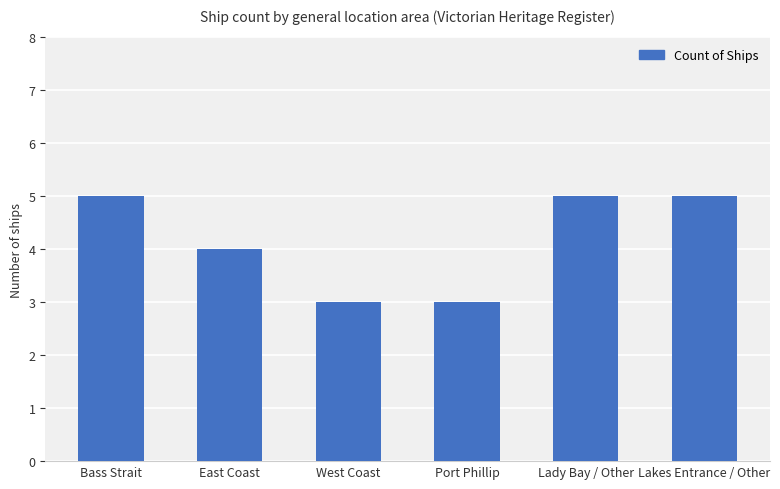

What is the greatest value displayed?

5